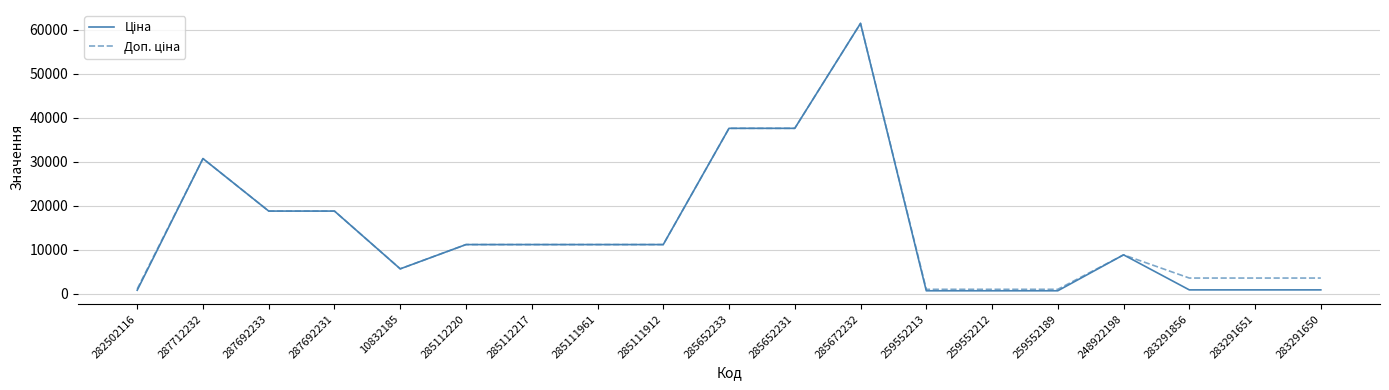

At which category is the sum across all series the highest?

285672232